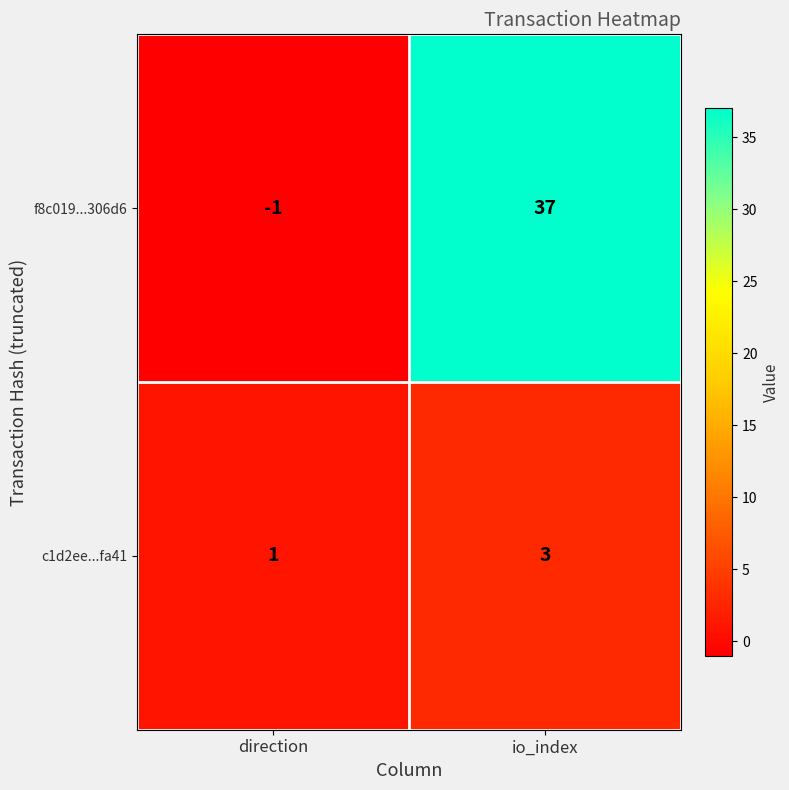

Read the f8c019...306d6 value at io_index, to the nearest 5.

35